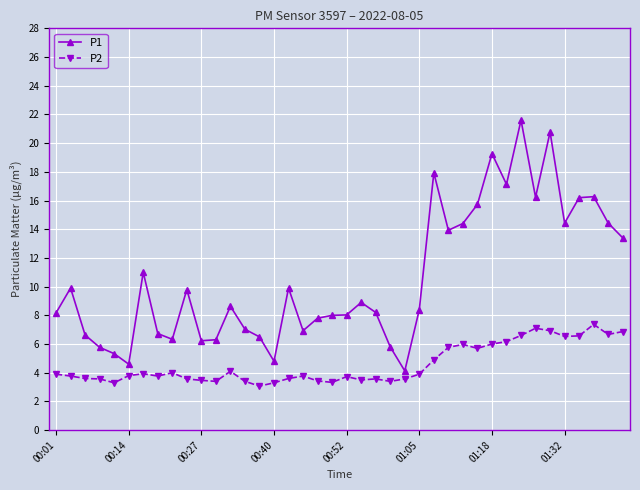

True or false: P2 has more than 1 points higher than both neighbors.

True